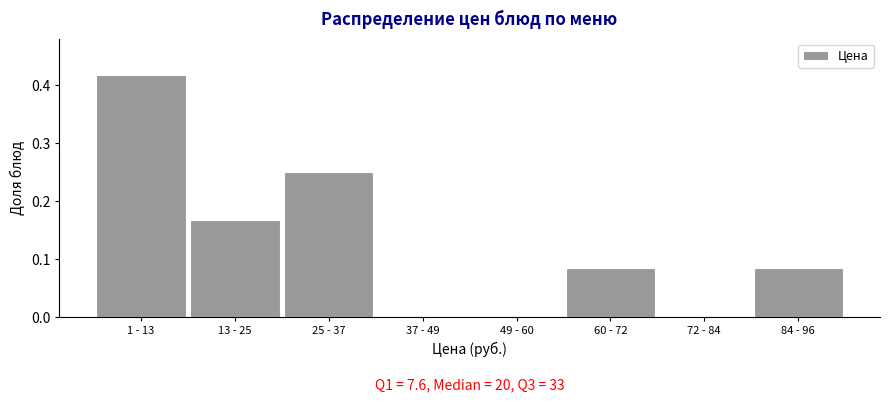

At which category does the chart reach its peak across all series?

1 - 13